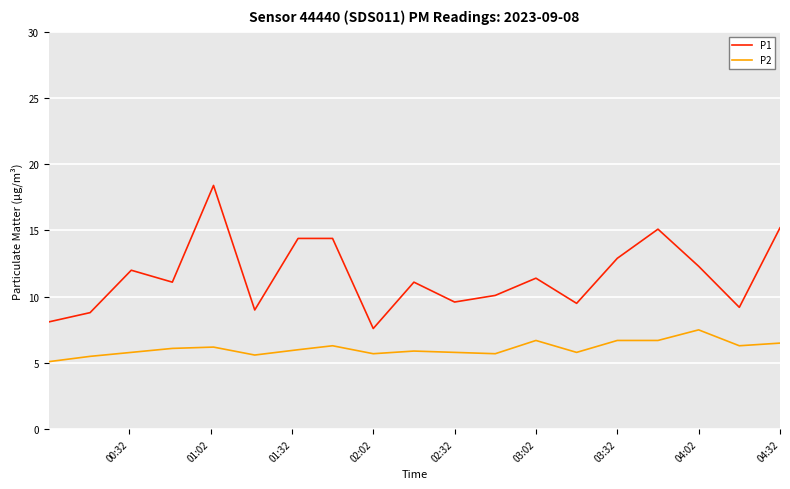

Which series has the widest spread of values?

P1